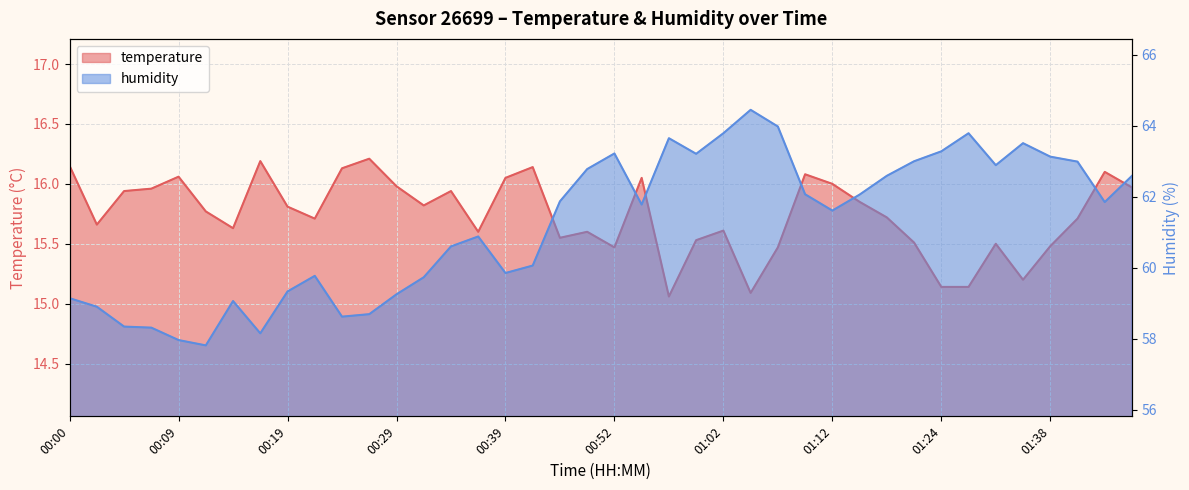

At 00:07, list the series in order from smallest to largest.

temperature, humidity